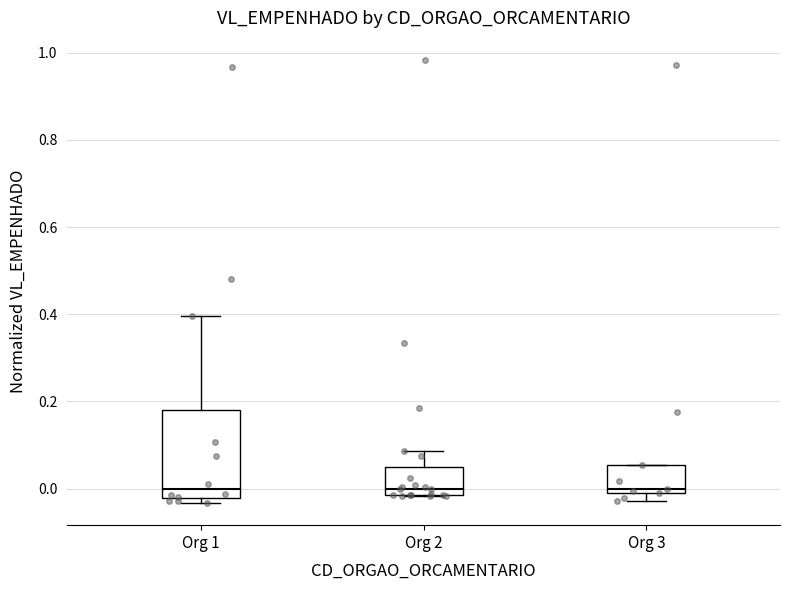

Which box is the tallest, from its lower edge to its upper edge?

Org 1